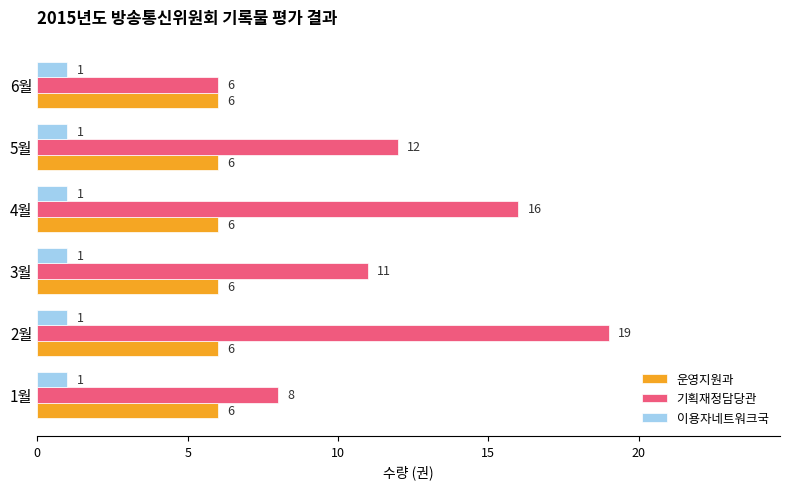

What is the difference between the maximum and second lowest values in the 기획재정담당관 series?

11